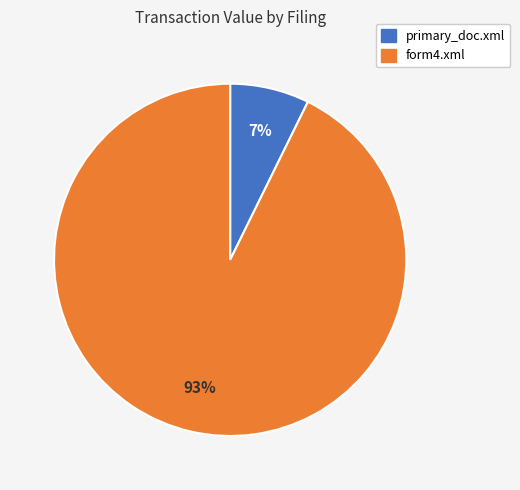

To the nearest percent, what is the average slice percentage?

50%